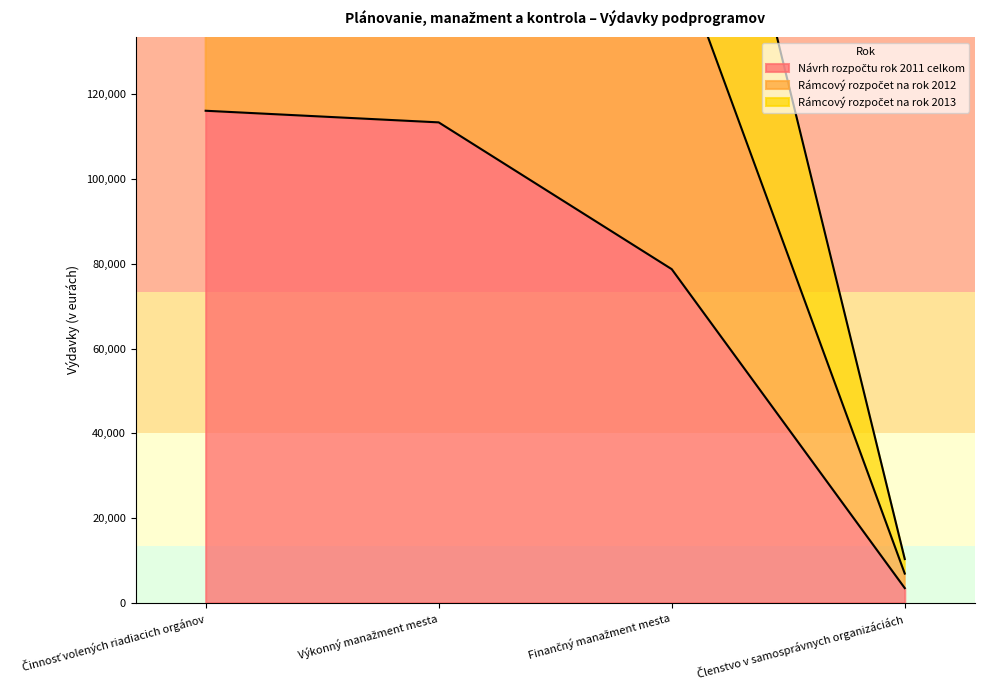

Which has a higher value, Členstvo v samosprávnych organizáciách or Finančný manažment mesta?

Finančný manažment mesta